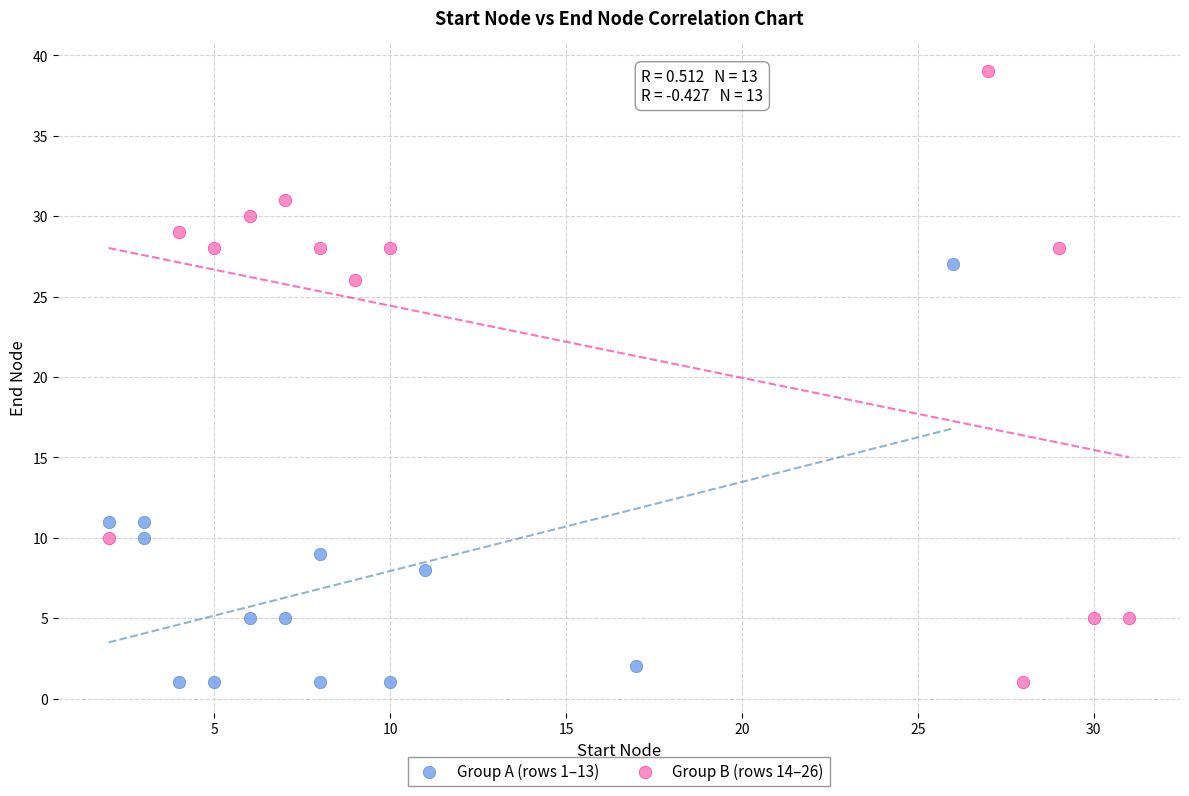

Which series reaches the maximum Y coordinate?

Group B (rows 14–26)